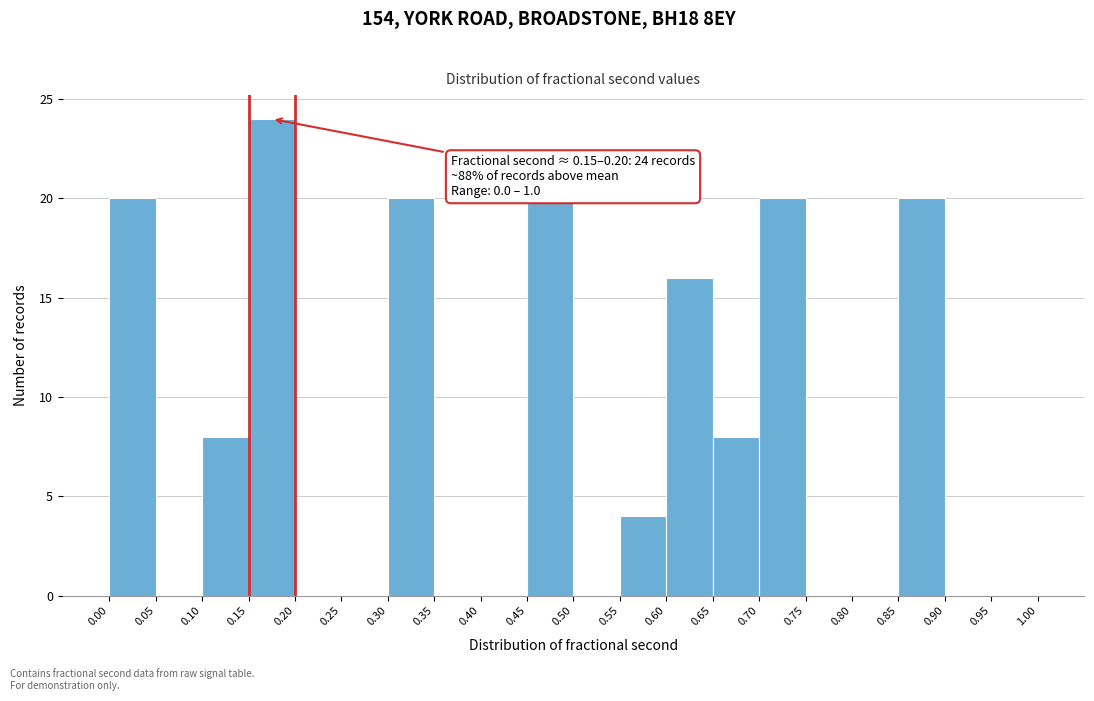

Over which range of the x-axis is the bar tallest?

0.15 to 0.20